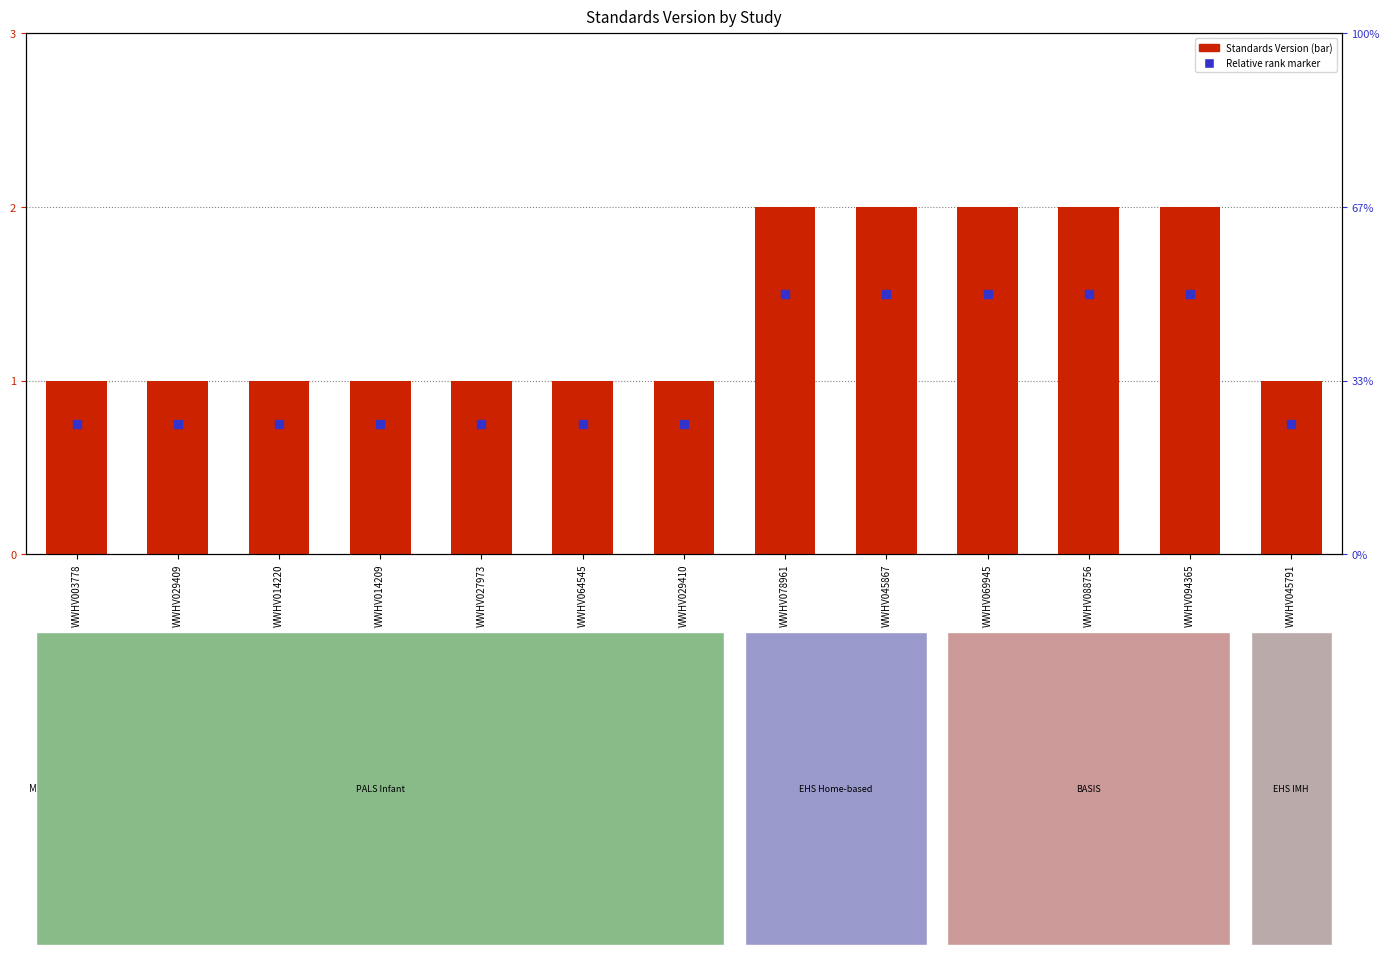

Which series has the largest total across all categories?

Standards Version